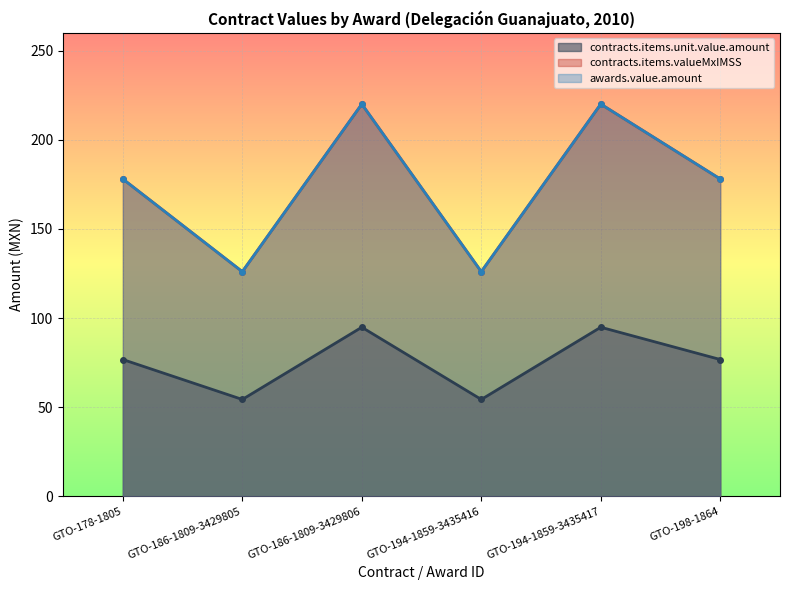

Which series has the largest range (max minus min)?

contracts.items.valueMxIMSS